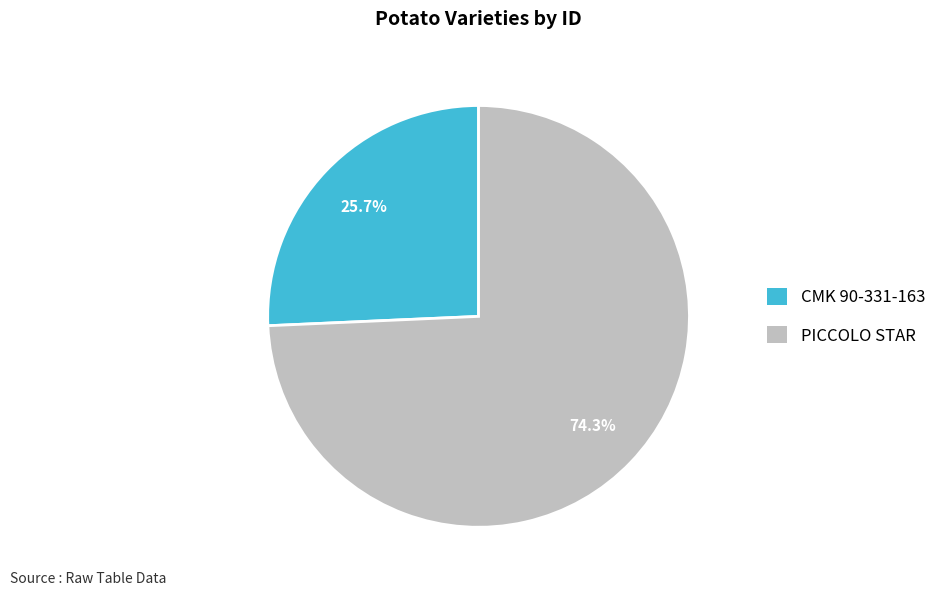

To the nearest percent, what is the combined percentage of CMK 90-331-163 and PICCOLO STAR?

100%